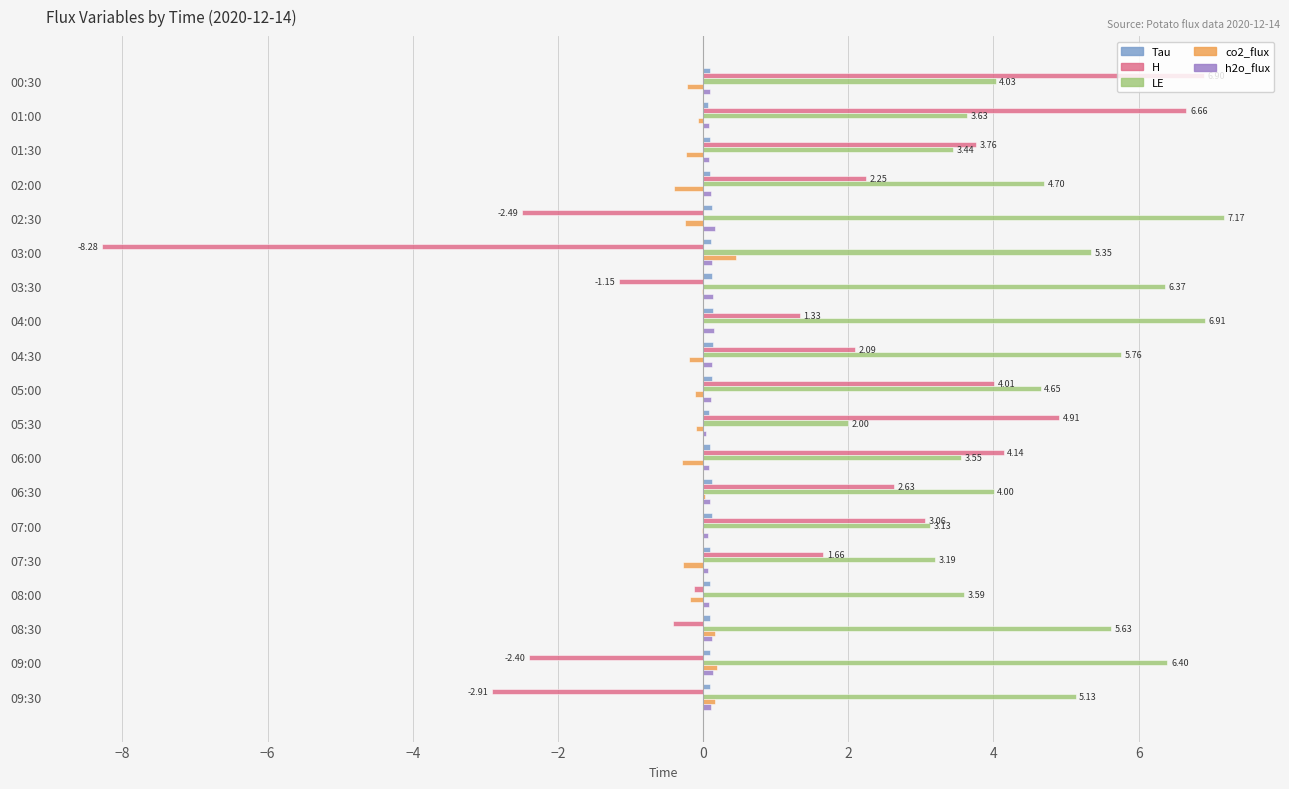

What is the average value of the LE series?

4.7